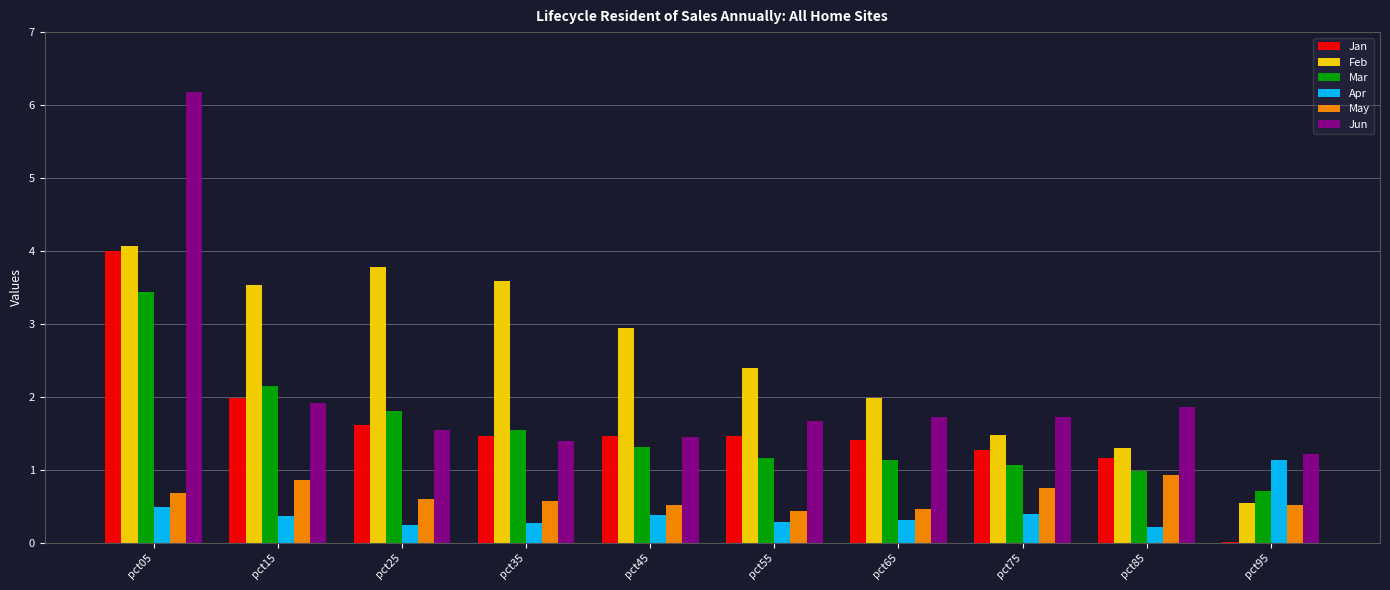

What is the maximum value for May?

0.9